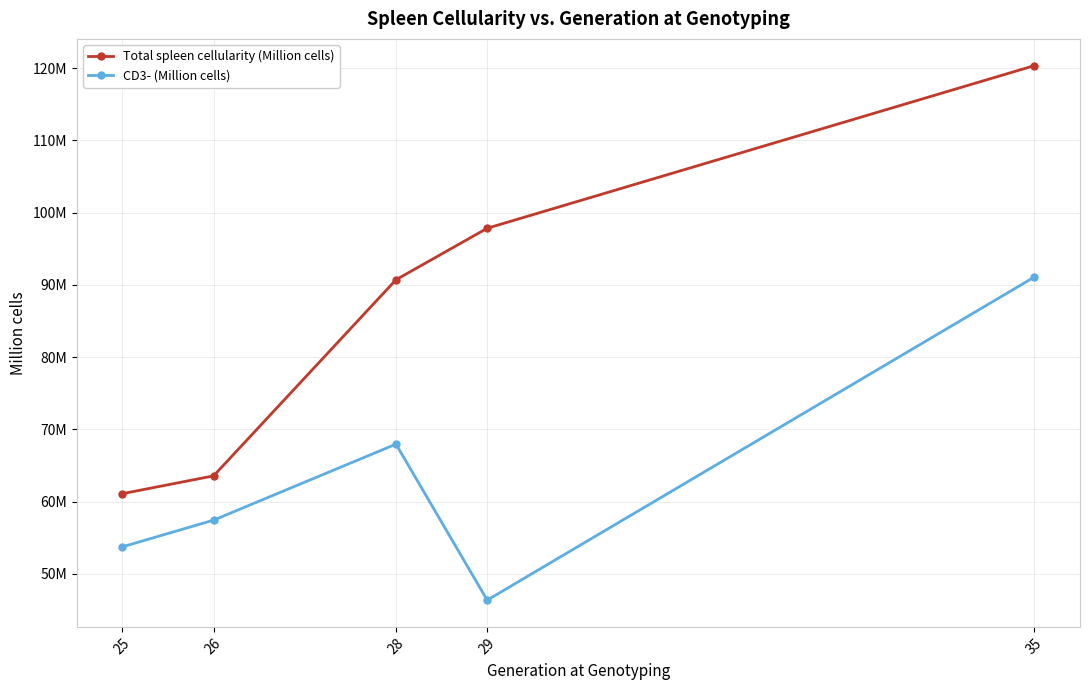

Reading left to right, transcribe all the data shown in this chart.

Total spleen cellularity (Million cells): 61.1	63.6	90.7	97.8	120.4
CD3- (Million cells): 53.8	57.5	68.0	46.4	91.1